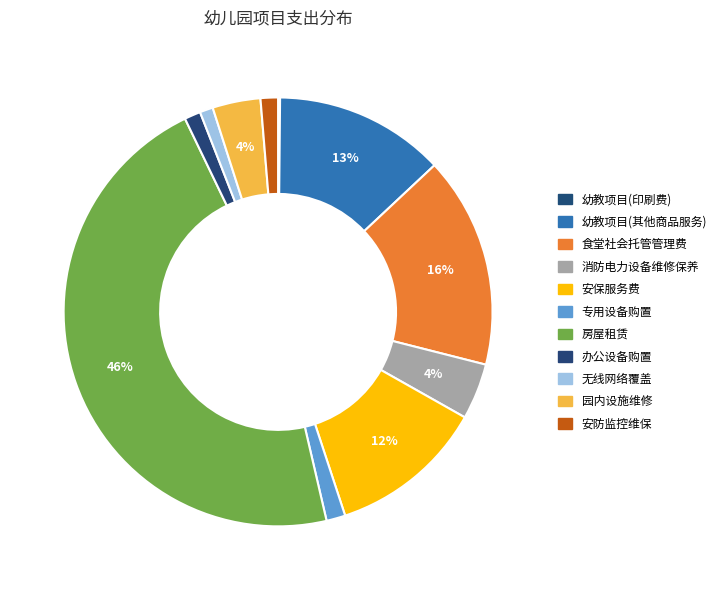

Does any single category account for the majority?

No